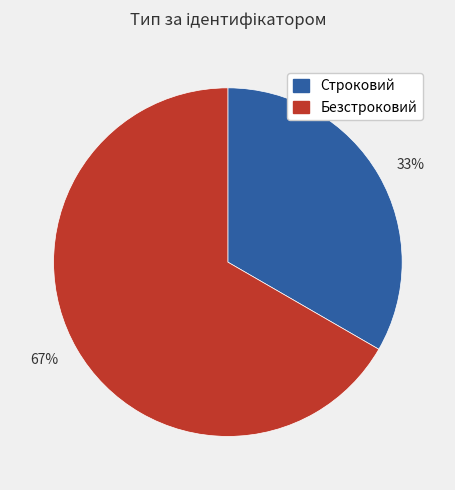

To the nearest percent, what is the combined percentage of Безстроковий and Строковий?

100%